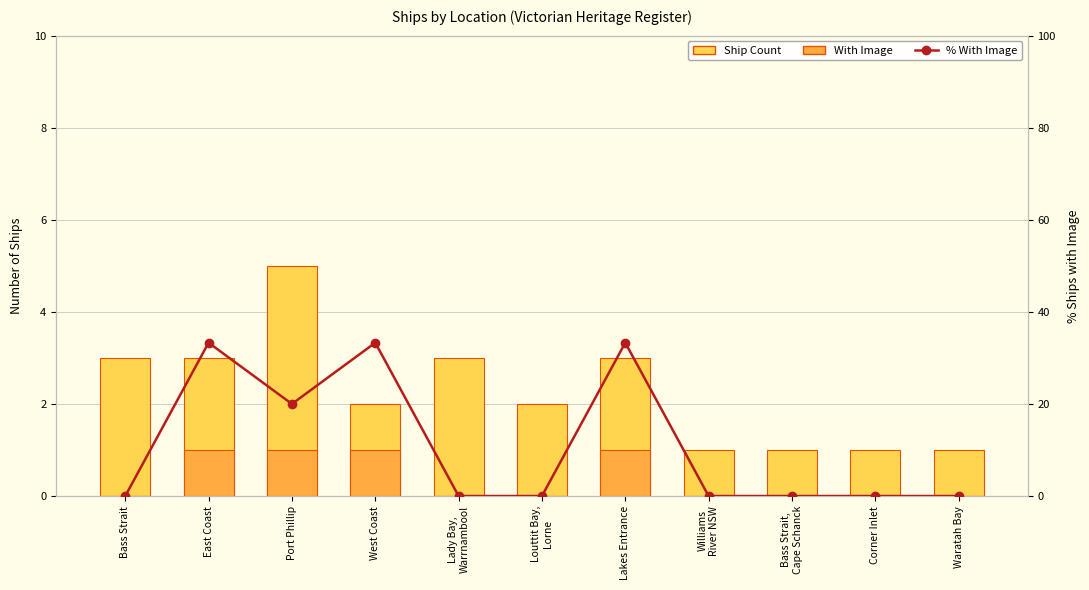

What is the difference between the second highest and second lowest values in the % With Image series?

33.3